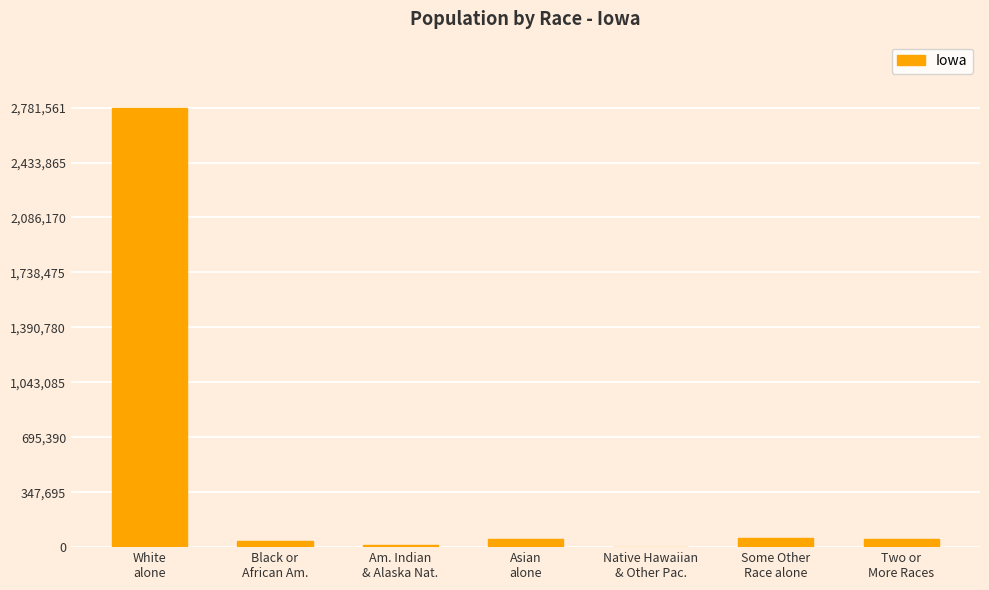

What is the greatest value displayed?

2781561